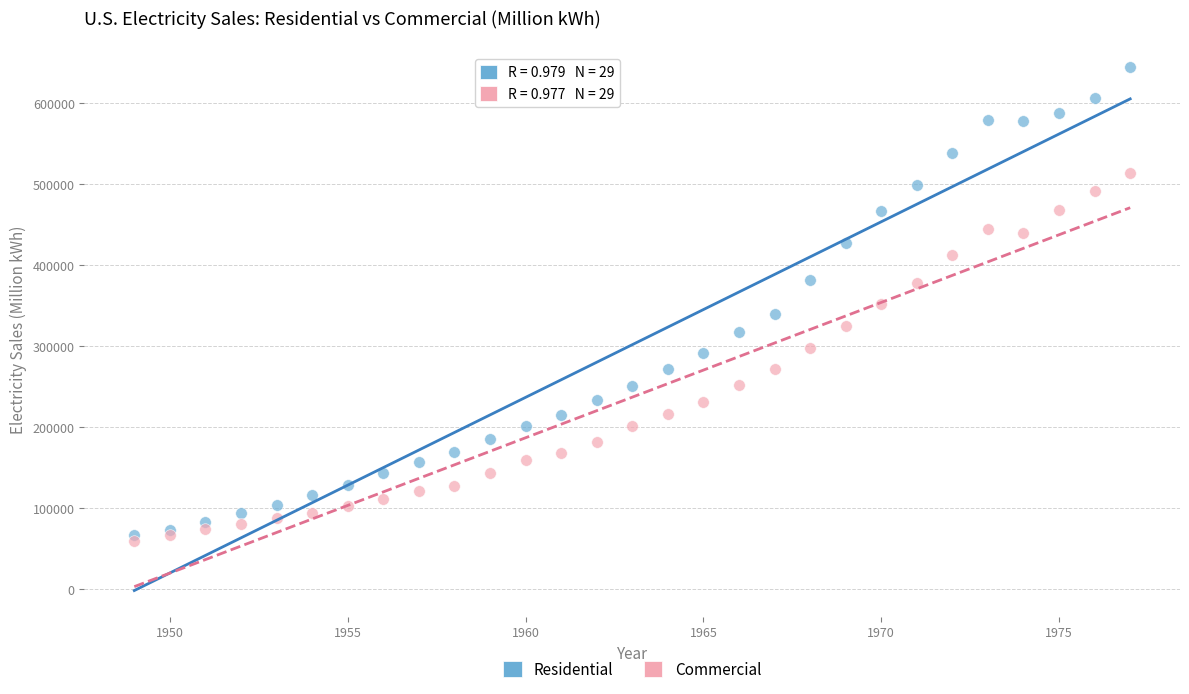

Which series contains the highest Y value?

Residential